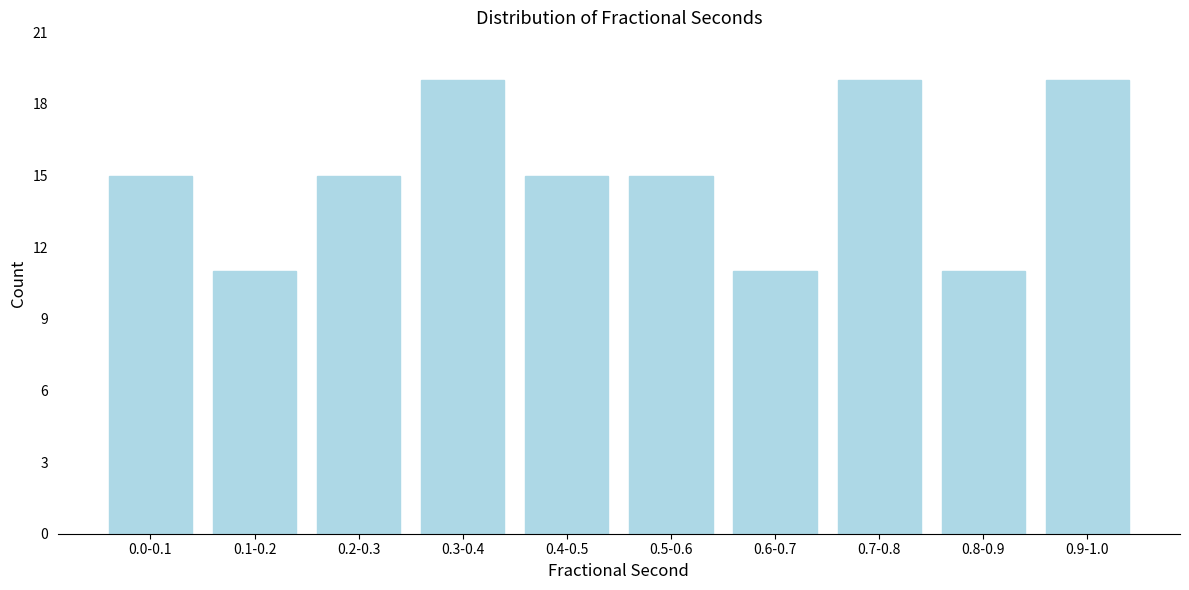

Reading left to right, what are all the values shown in this chart?

15	11	15	19	15	15	11	19	11	19